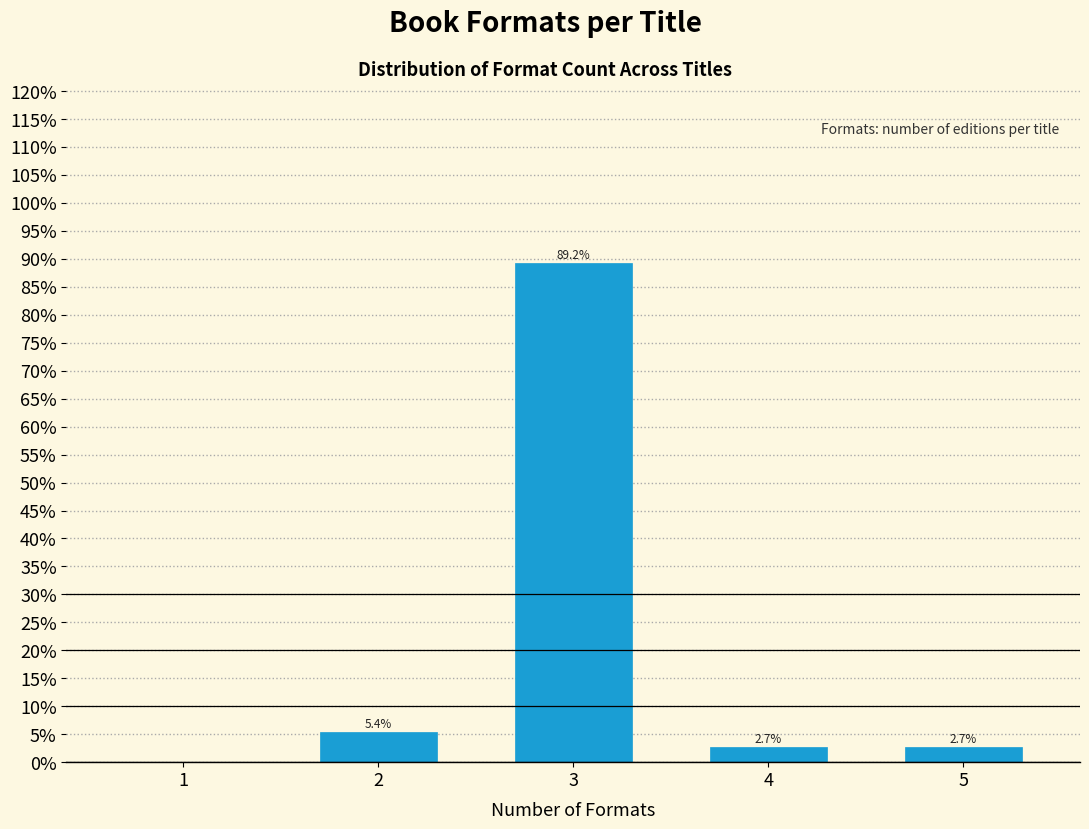

Reading left to right, transcribe all the data shown in this chart.

1=0.0	2=5.4	3=89.2	4=2.7	5=2.7